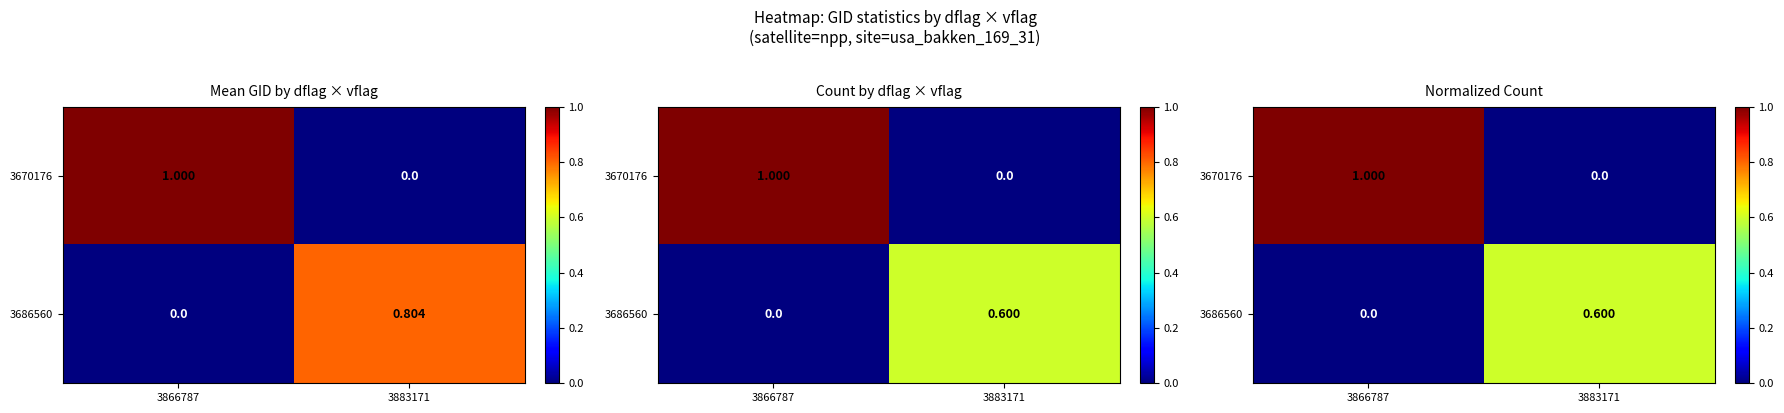

At which category is the sum across all series the highest?

3866787